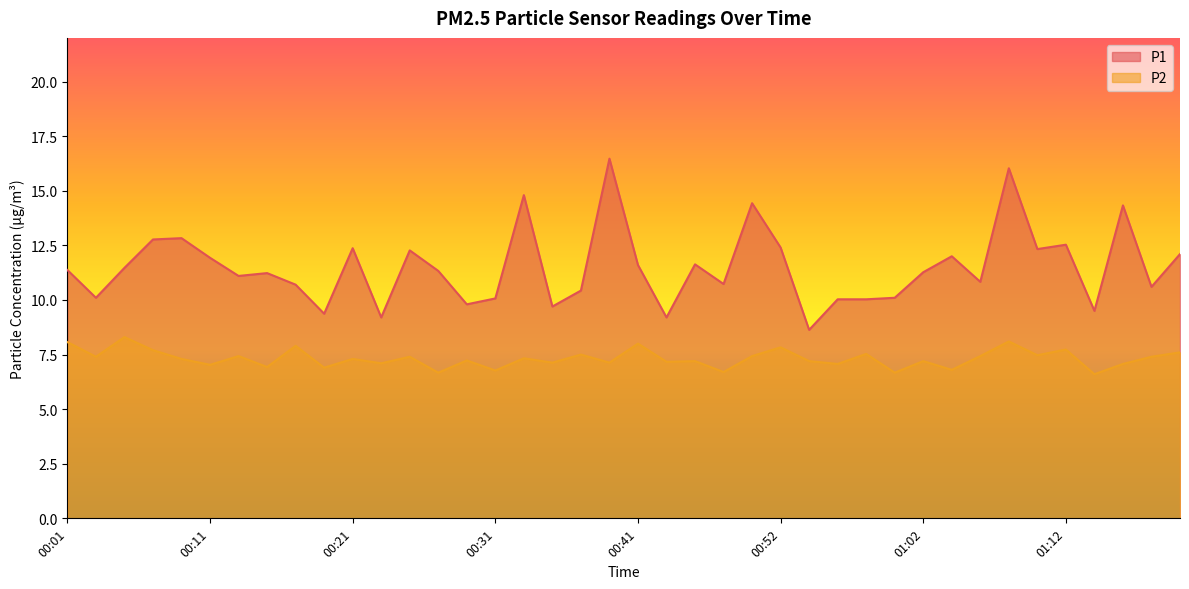

What is the average value of the P1 series?

11.5